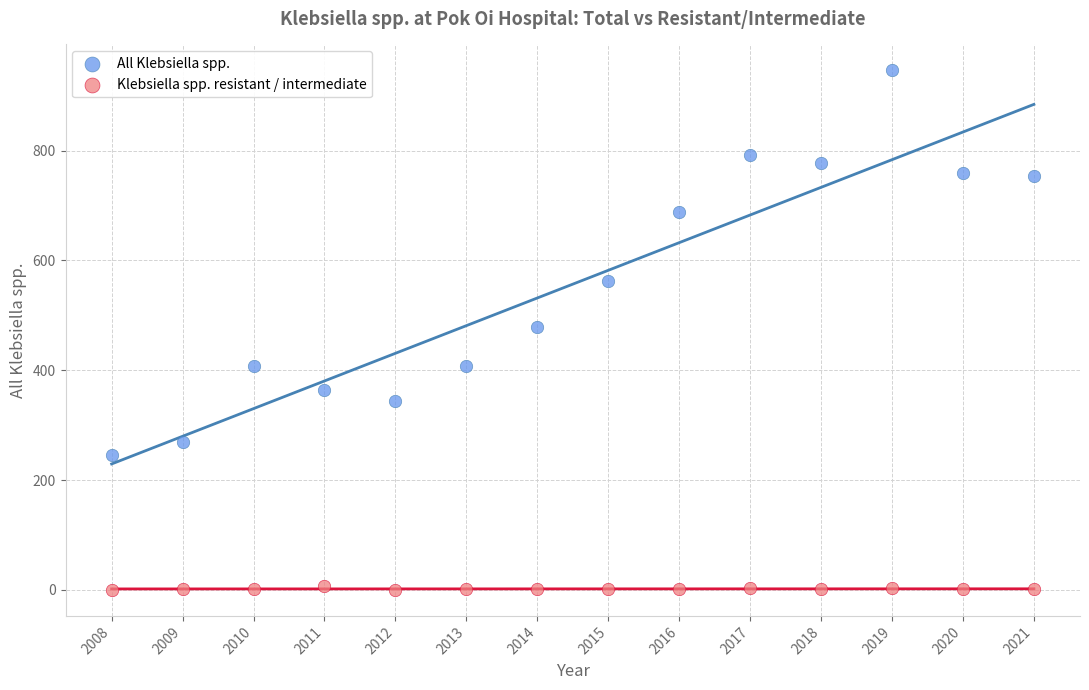

Which series has the largest Y range (max minus min)?

All Klebsiella spp.